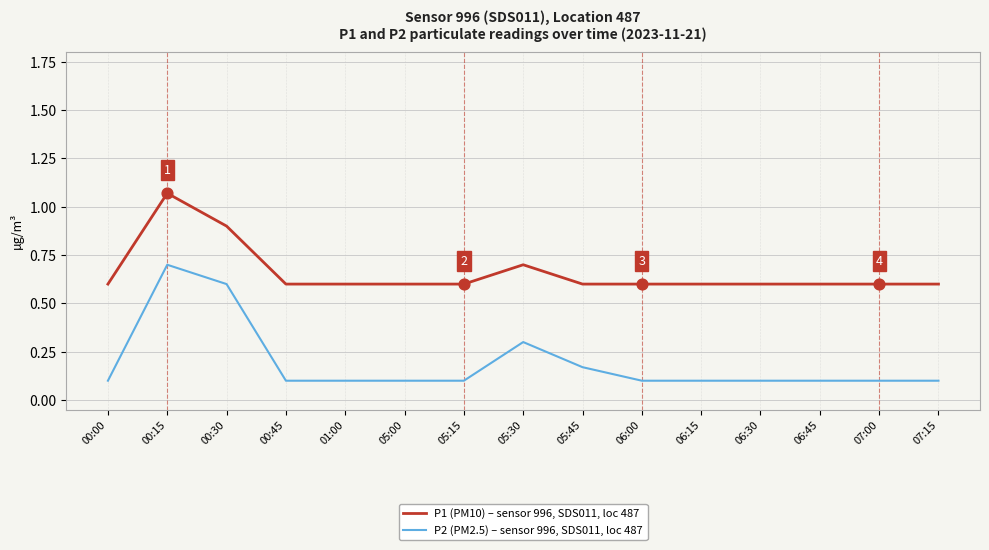

Which series has the largest range (max minus min)?

P2 (PM2.5) – sensor 996, SDS011, loc 487